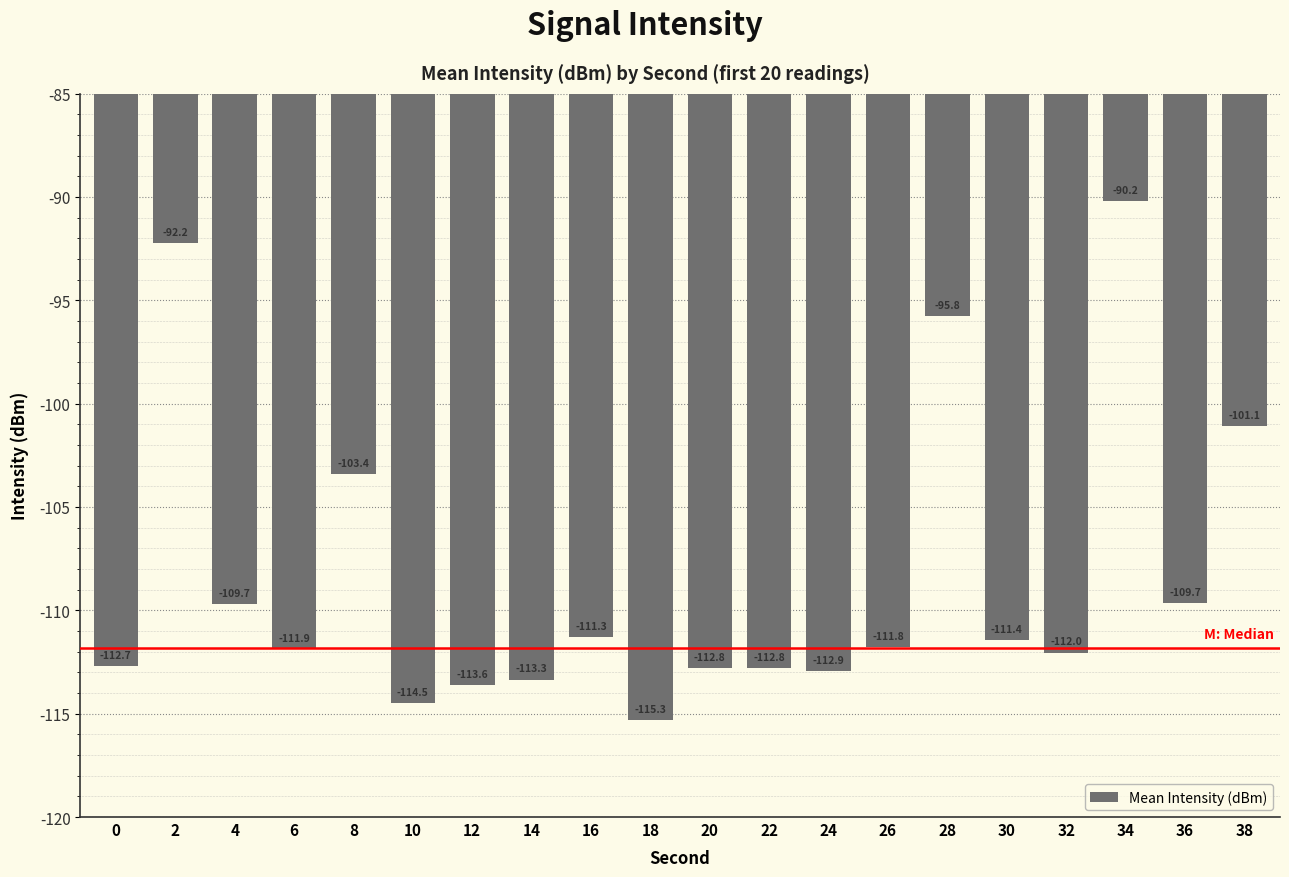

What is the smallest value displayed?

-115.3